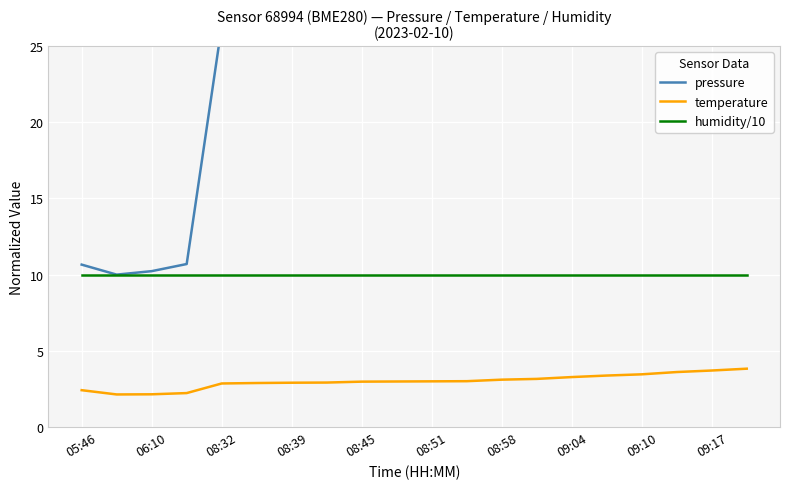

What is the value of the humidity/10 point at the 10th from the left?

10.0